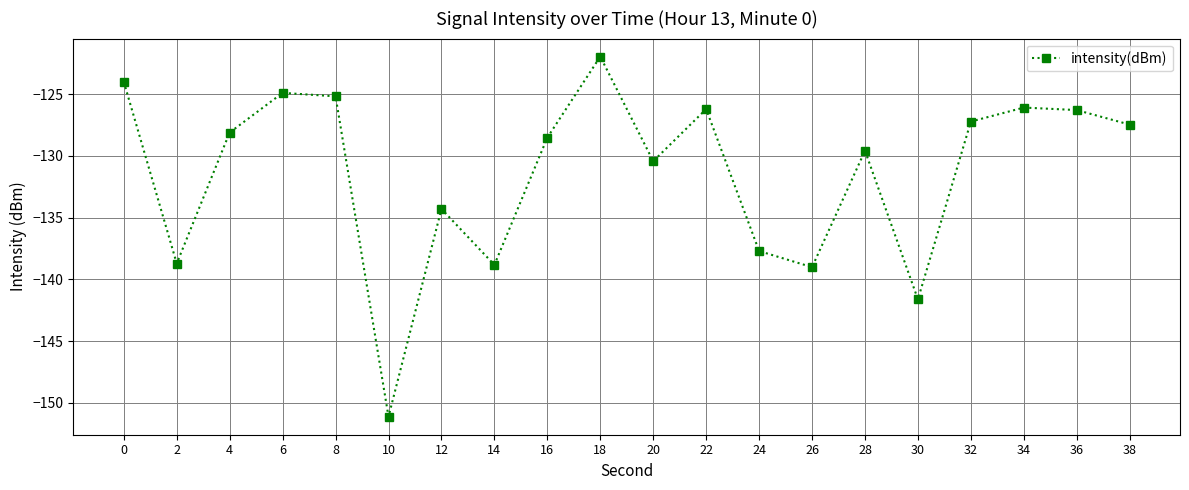

Is this an area chart (filled region under the line)?

No